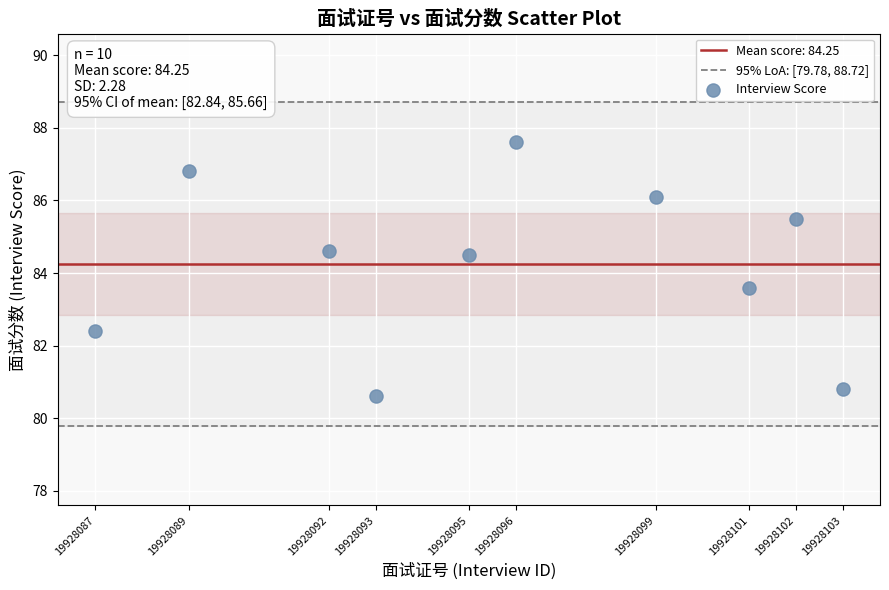

What is the range of X values (max minus min)?

16.0